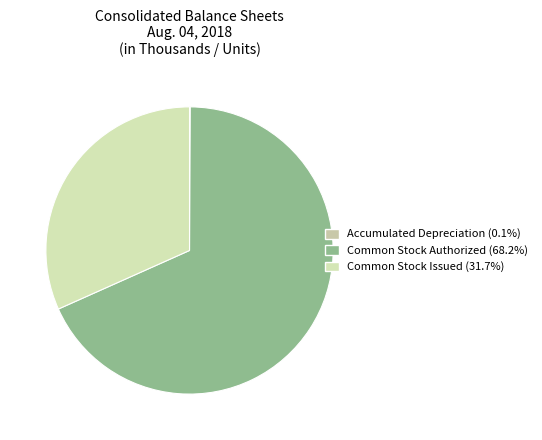

To the nearest percent, what portion does Common Stock Issued represent?

32%